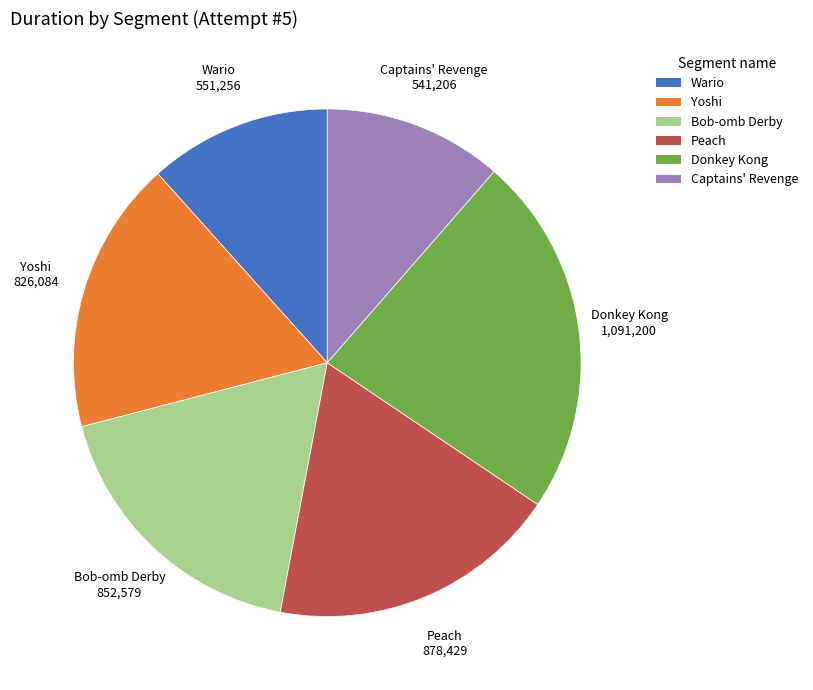

Approximately how many times larger is the value at Donkey Kong compared to Captains' Revenge?

2.0